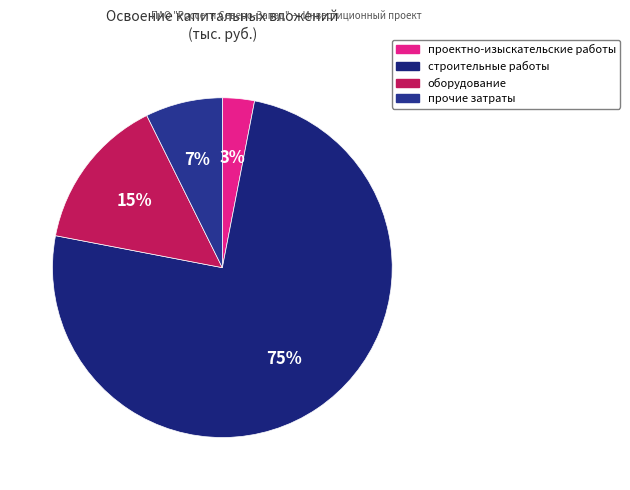

To the nearest percent, what is the average slice percentage?

25%